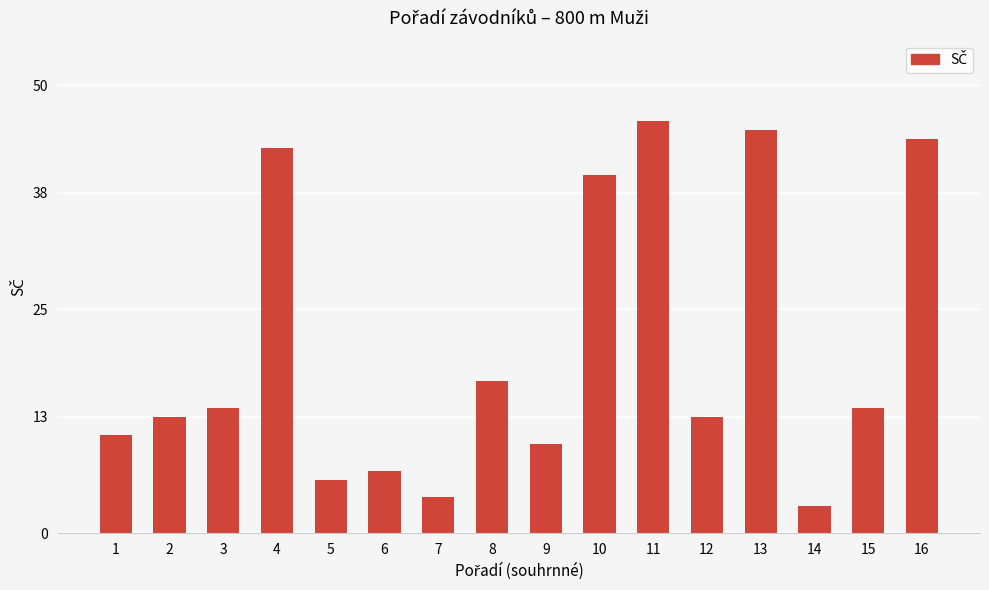

Reading left to right, what are all the values shown in this chart?

1=11	2=13	3=14	4=43	5=6	6=7	7=4	8=17	9=10	10=40	11=46	12=13	13=45	14=3	15=14	16=44